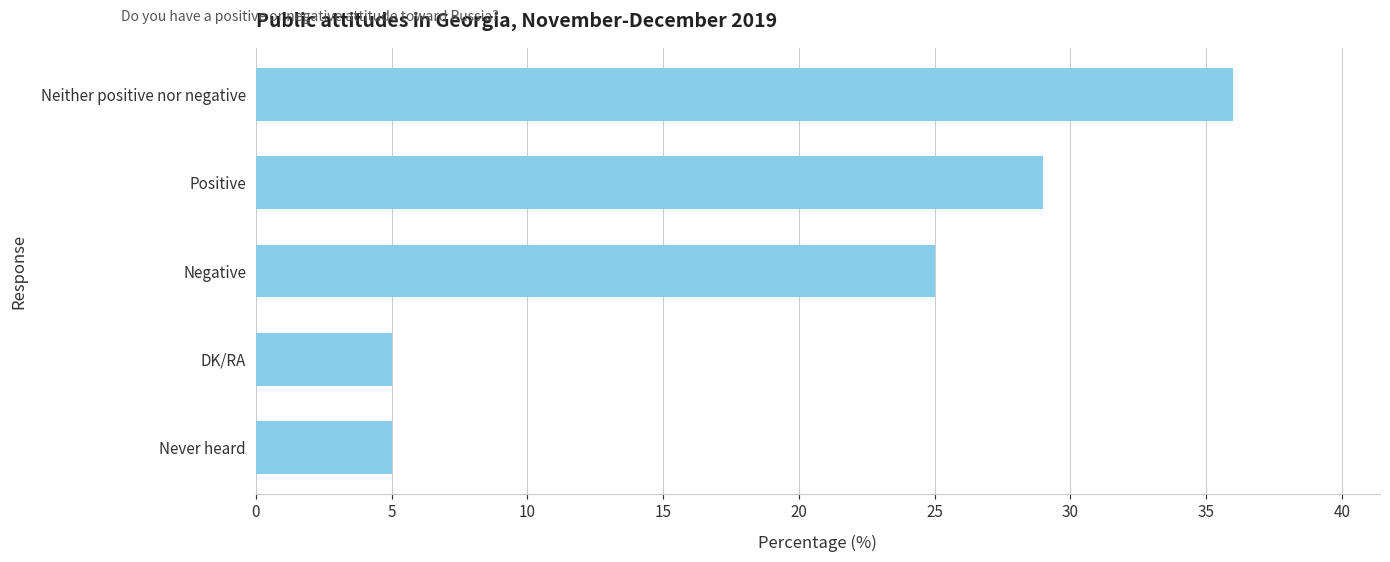

Reading bottom to top, extract all data points from this chart.

Never heard=5	DK/RA=5	Negative=25	Positive=29	Neither positive nor negative=36